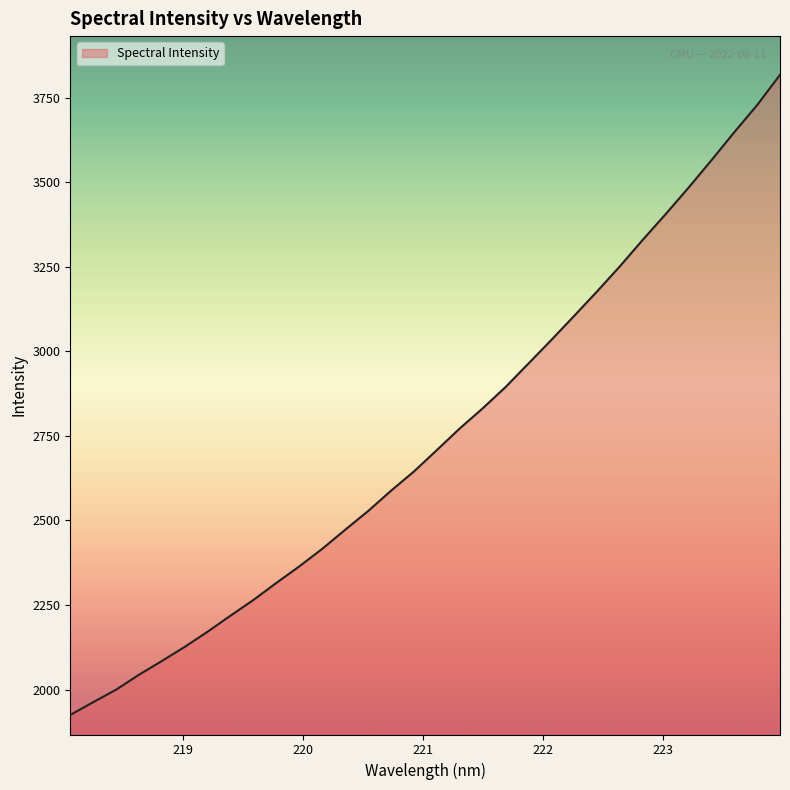

What is the greatest value displayed?

3817.6